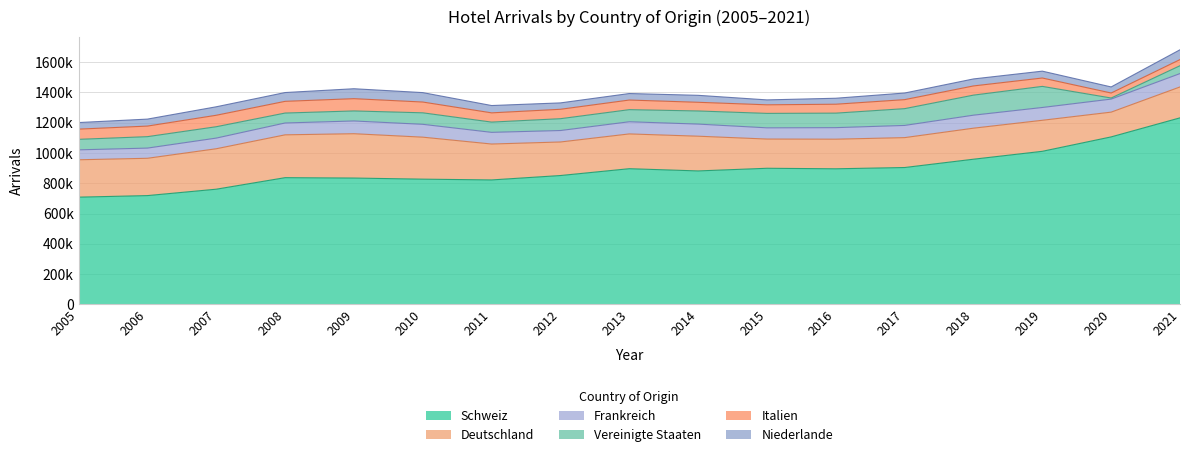

Reading left to right, list all the values displayed in this chart.

Schweiz: 2005=708286	2006=718562	2007=760839	2008=837014	2009=834422	2010=827134	2011=822020	2012=851099	2013=896234	2014=881499	2015=899042	2016=895628	2017=904000	2018=958865	2019=1011069	2020=1106300	2021=1232090
Deutschland: 2005=246871	2006=246458	2007=267156	2008=282908	2009=292899	2010=277384	2011=237168	2012=221607	2013=229724	2014=229368	2015=192991	2016=195542	2017=197504	2018=204964	2019=204949	2020=163539	2021=204122
Frankreich: 2005=65574	2006=67279	2007=70372	2008=78266	2009=84149	2010=84852	2011=77101	2012=75672	2013=80329	2014=79960	2015=74109	2016=76178	2017=80484	2018=85914	2019=84497	2020=86104	2021=88273
Vereinigte Staaten: 2005=69421	2006=75565	2007=75089	2008=65613	2009=66223	2010=75942	2011=67742	2012=78121	2013=79942	2014=86705	2015=95398	2016=95835	2017=110861	2018=132410	2019=139359	2020=7242	2021=51989
Italien: 2005=67456	2006=69832	2007=75716	2008=77328	2009=81086	2010=71231	2011=61042	2012=62165	2013=63505	2014=57306	2015=56658	2016=58925	2017=59514	2018=60727	2019=55337	2020=32989	2021=40478
Niederlande: 2005=43321	2006=46044	2007=55938	2008=58014	2009=65531	2010=62154	2011=48249	2012=42117	2013=42891	2014=45978	2015=32374	2016=39416	2017=43624	2018=46139	2019=45246	2020=40006	2021=64692